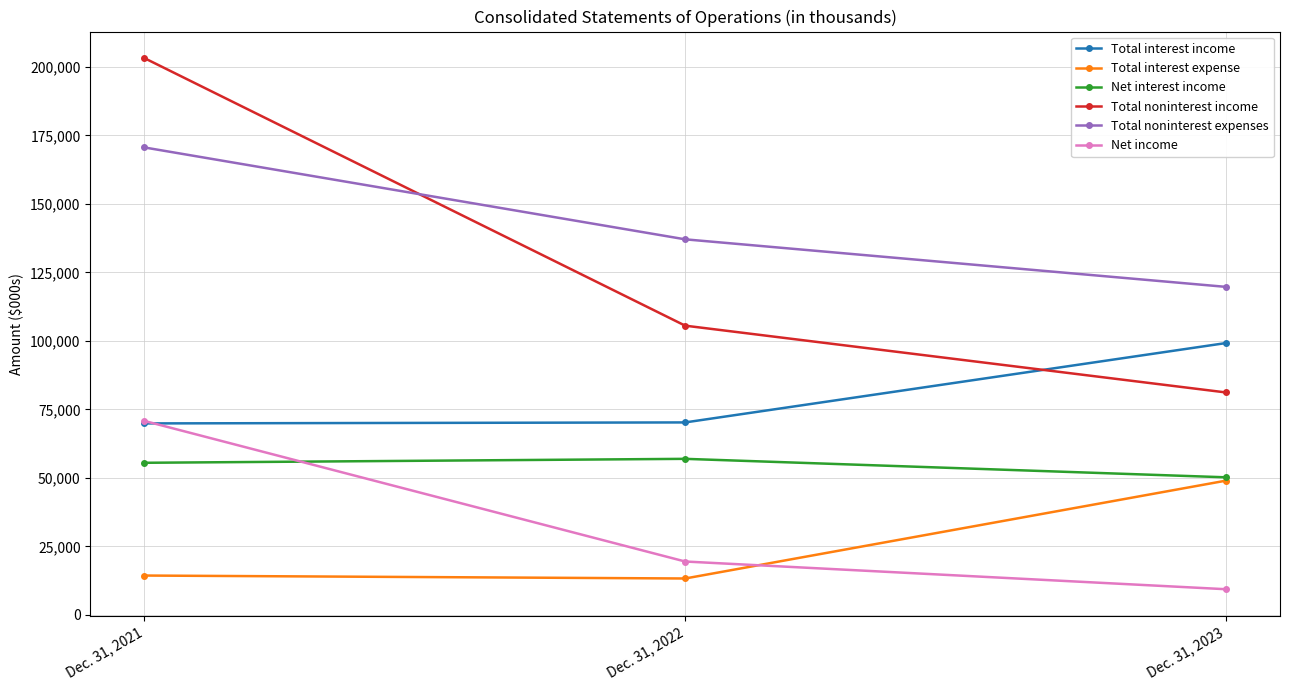

The value of Total interest income at Dec. 31, 2022 is 123812. True or false?

False